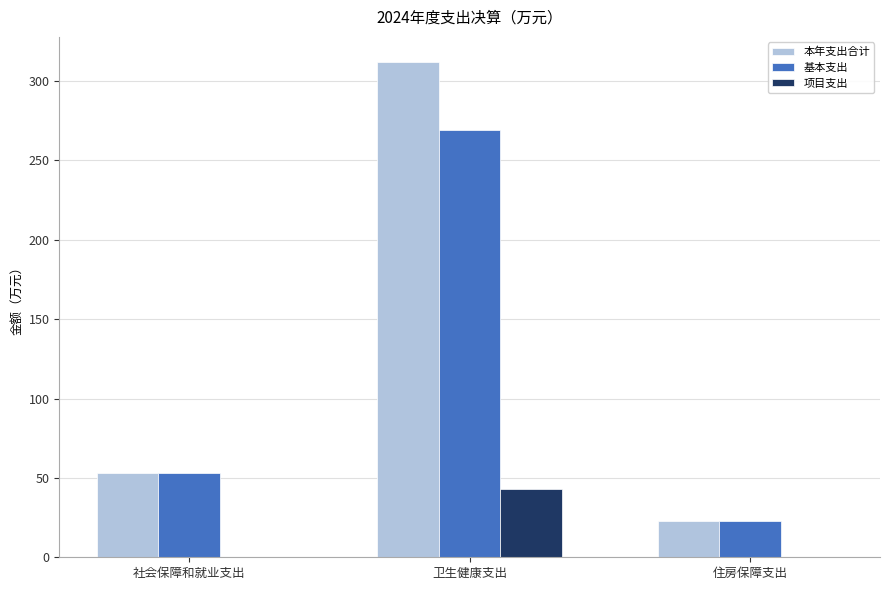

Is it true that 基本支出 equals 53.1 at 社会保障和就业支出?

True